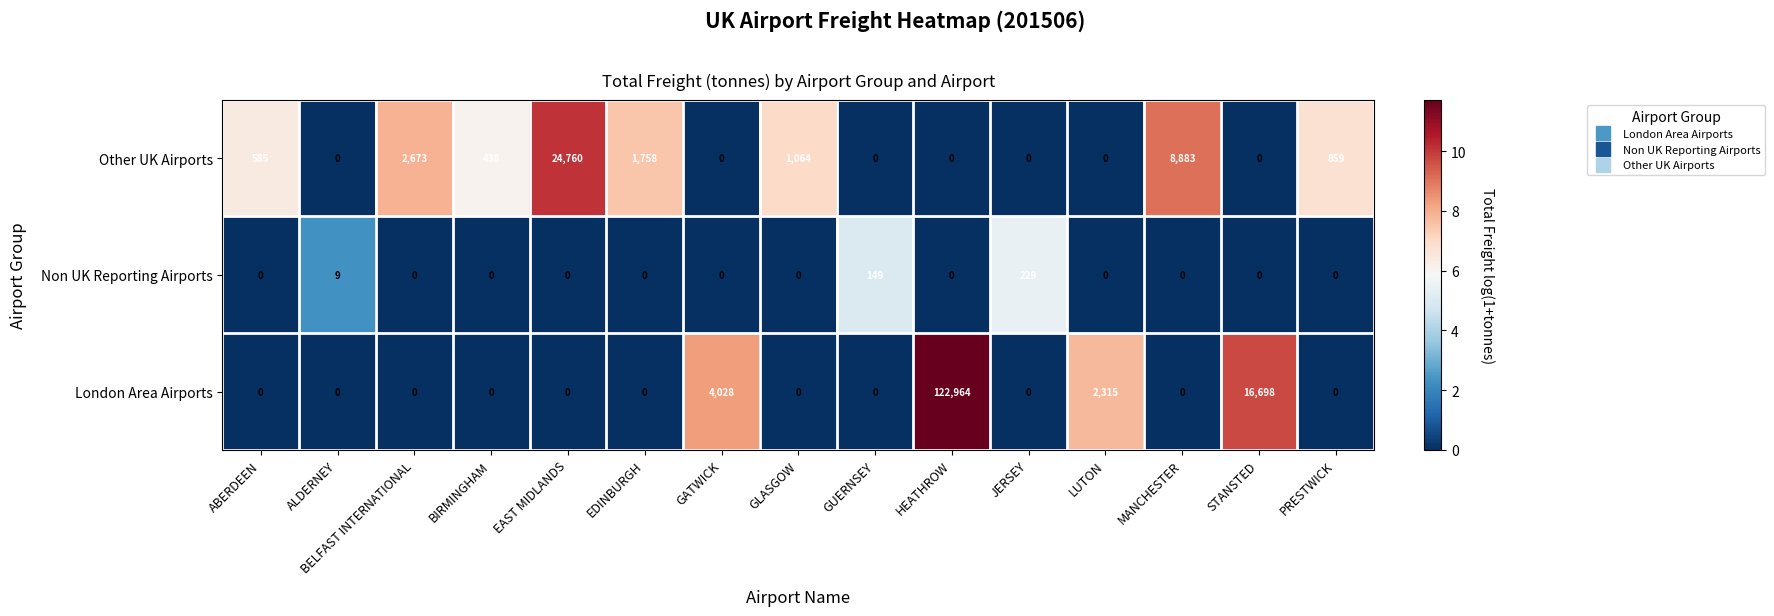

At how many categories does at least one series exceed 7?

15